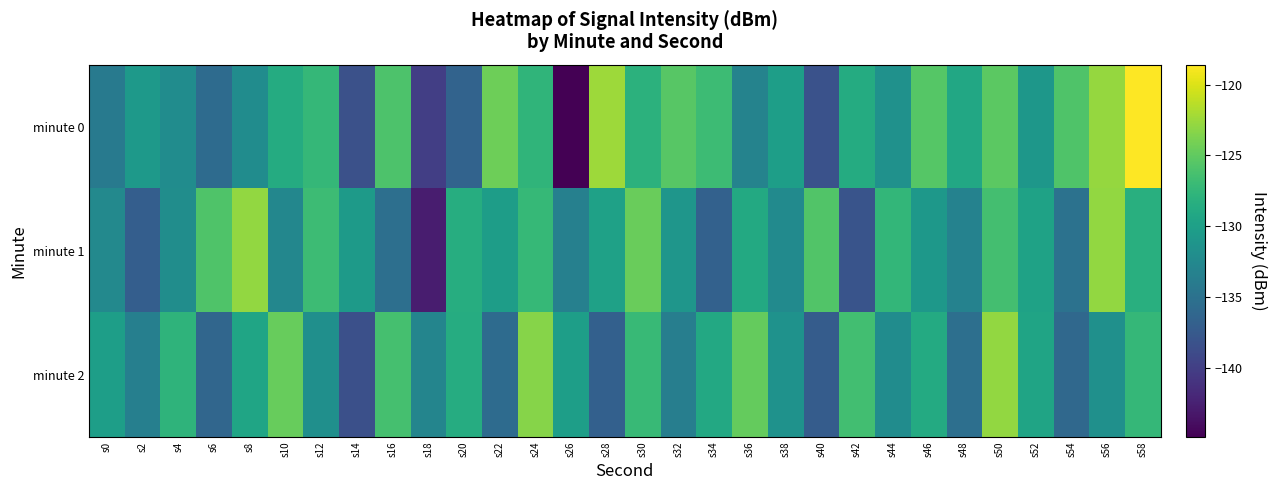

Reading right to left, transcribe all the data shown in this chart.

minute 0: s58=-118.6	s56=-122.7	s54=-125.9	s52=-131.0	s50=-125.2	s48=-129.1	s46=-125.5	s44=-131.6	s42=-128.7	s40=-138.3	s38=-130.2	s36=-133.1	s34=-126.9	s32=-125.4	s30=-128.0	s28=-122.5	s26=-144.9	s24=-127.7	s22=-124.4	s20=-136.6	s18=-140.0	s16=-125.9	s14=-138.4	s12=-127.4	s10=-128.7	s8=-132.1	s6=-135.7	s4=-132.0	s2=-130.7	s0=-134.1
minute 1: s58=-128.3	s56=-122.8	s54=-135.0	s52=-129.7	s50=-126.4	s48=-133.2	s46=-130.9	s44=-127.5	s42=-138.1	s40=-125.7	s38=-132.3	s36=-128.9	s34=-136.7	s32=-131.1	s30=-124.6	s28=-129.8	s26=-133.4	s24=-127.3	s22=-130.2	s20=-128.5	s18=-142.8	s16=-135.3	s14=-130.6	s12=-126.9	s10=-132.7	s8=-122.8	s6=-125.8	s4=-132.0	s2=-137.0	s0=-132.5
minute 2: s58=-127.4	s56=-131.7	s54=-136.0	s52=-129.5	s50=-122.9	s48=-135.3	s46=-128.8	s44=-132.1	s42=-126.6	s40=-137.2	s38=-131.5	s36=-124.8	s34=-129.0	s32=-133.6	s30=-127.2	s28=-136.8	s26=-130.1	s24=-123.4	s22=-135.7	s20=-128.6	s18=-132.9	s16=-126.3	s14=-138.5	s12=-131.8	s10=-124.7	s8=-129.4	s6=-136.2	s4=-127.8	s2=-133.5	s0=-130.1